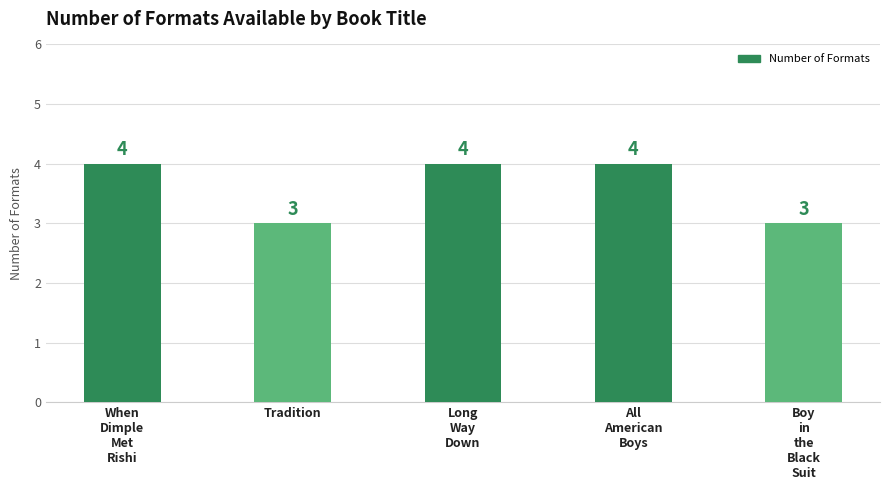

Reading left to right, list all the values displayed in this chart.

4	3	4	4	3